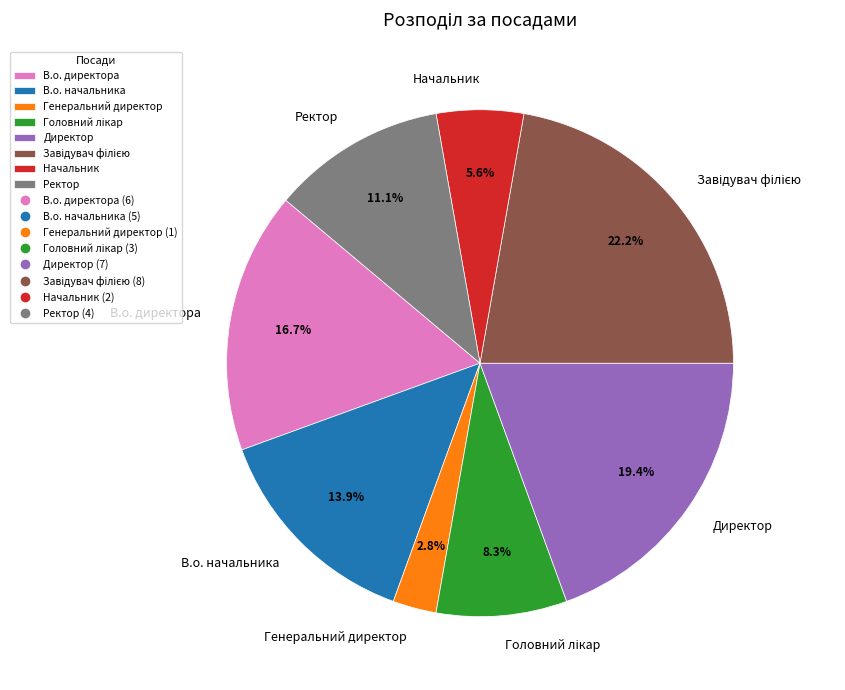

Between В.о. начальника and В.о. директора, which is larger?

В.о. директора